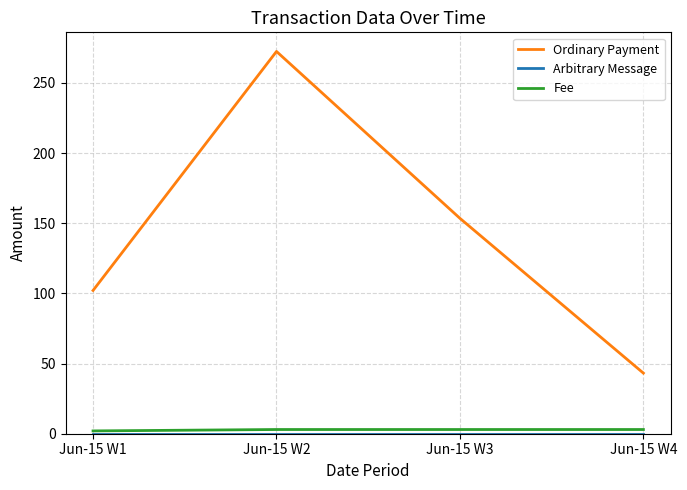

How many lines are shown in the chart?

3